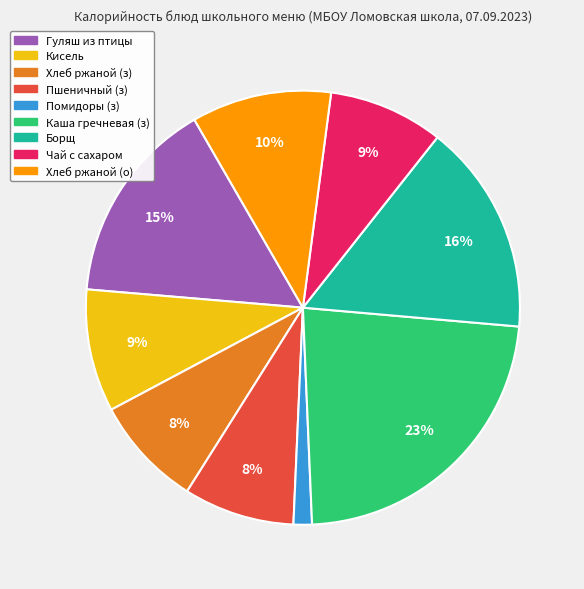

Does any single category account for the majority?

No